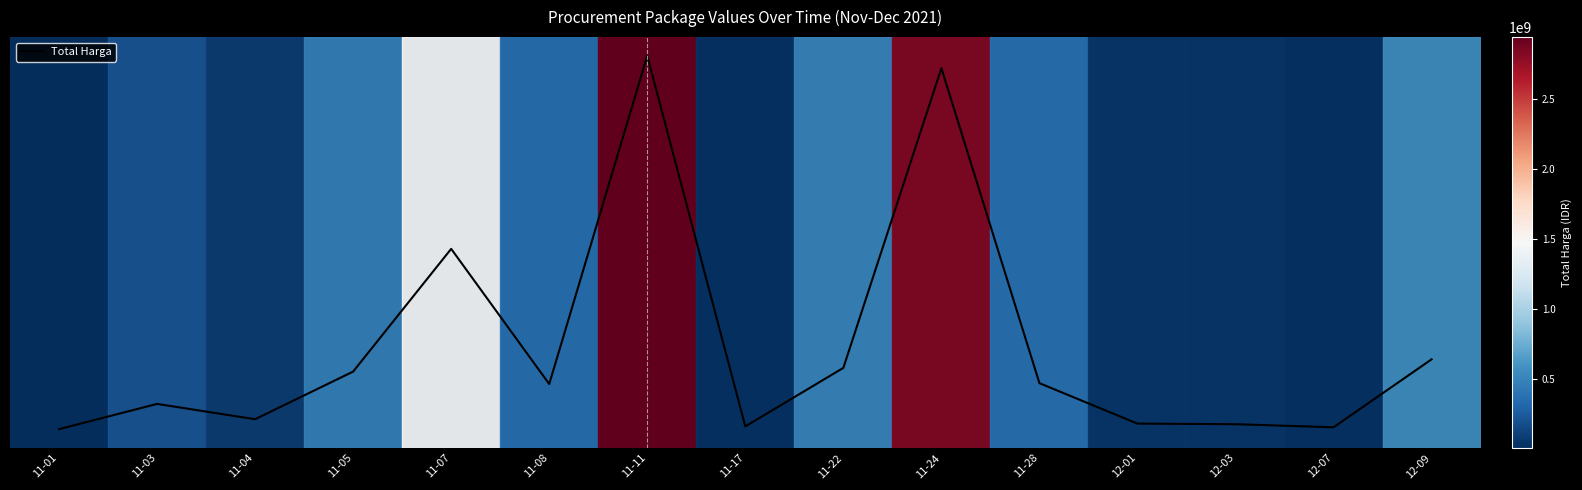

Between 11-03 and 11-17, which is larger?

11-03